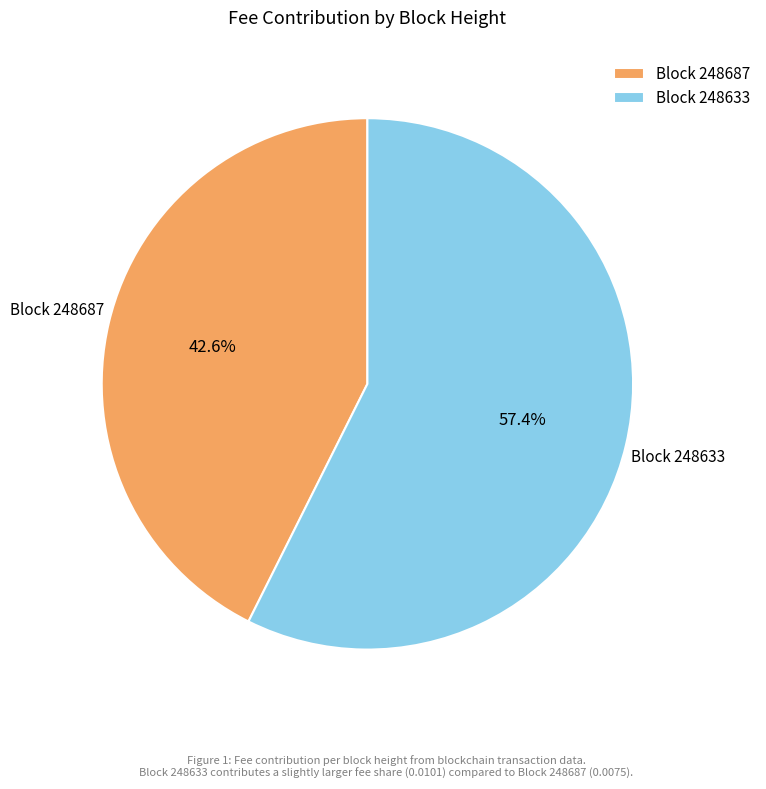

How many segments does this pie chart have?

2